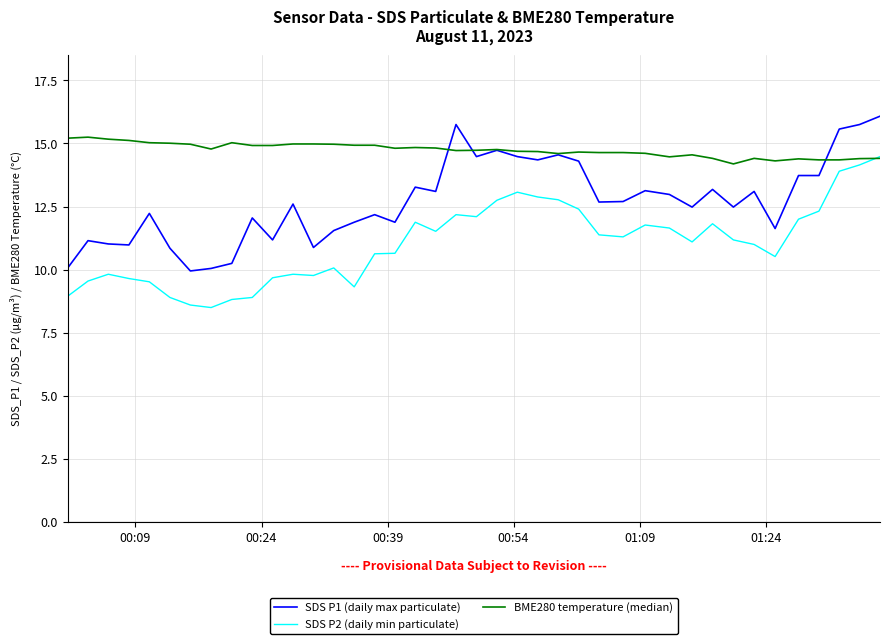

List the series in order of their overall mean, highest first.

BME280 temperature (median), SDS P1 (daily max particulate), SDS P2 (daily min particulate)